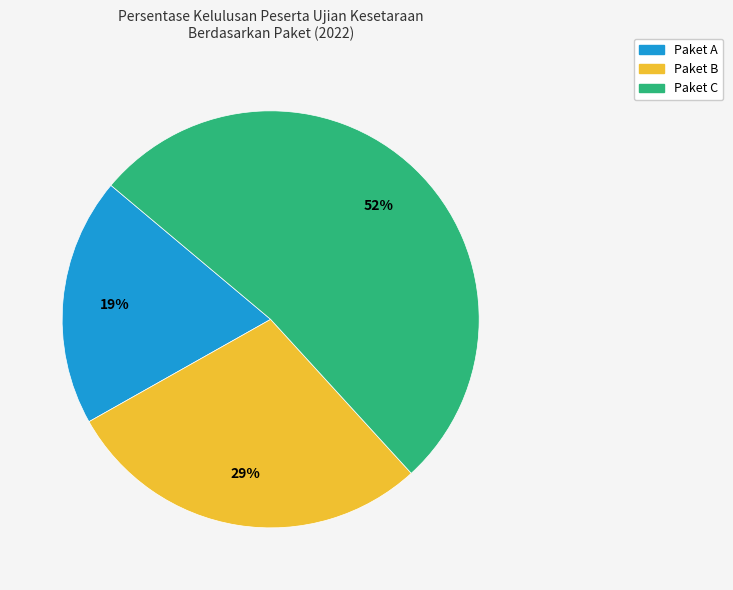

How many slices are in this pie chart?

3